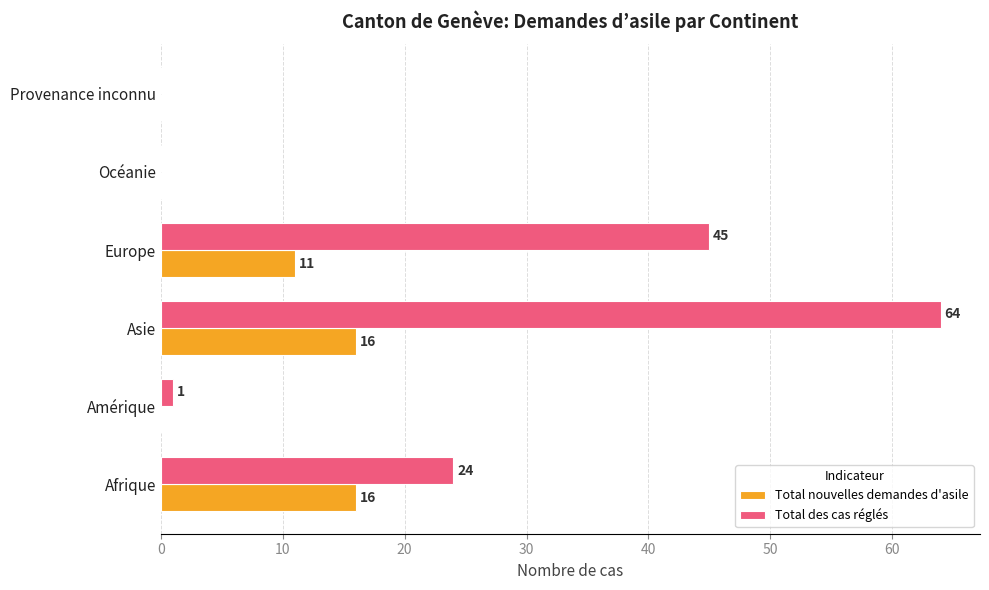

The value of Total des cas réglés at Océanie is 34. True or false?

False